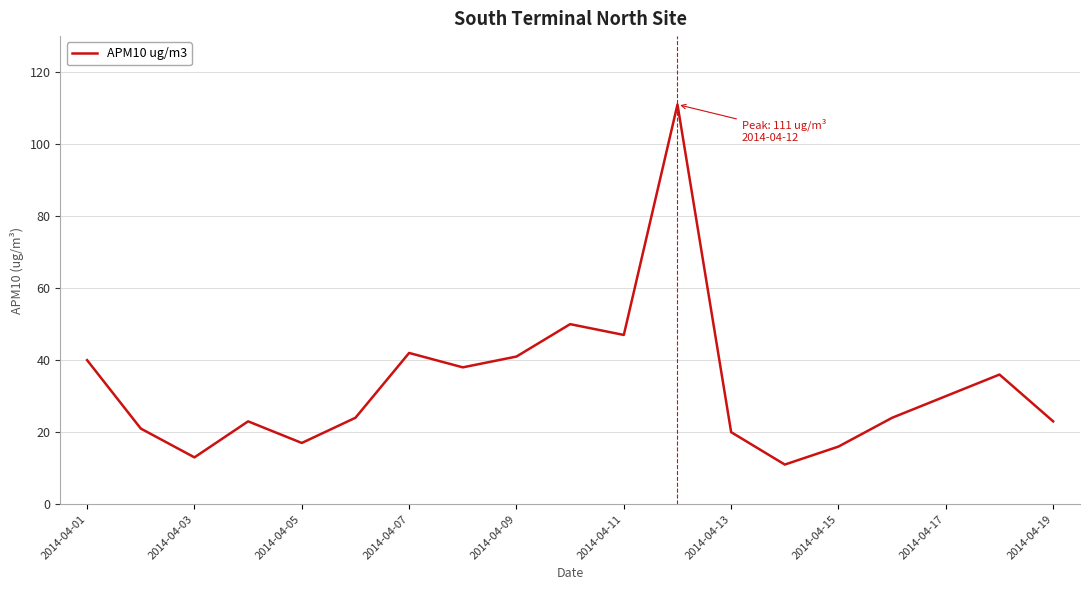

What is the greatest value displayed?

111